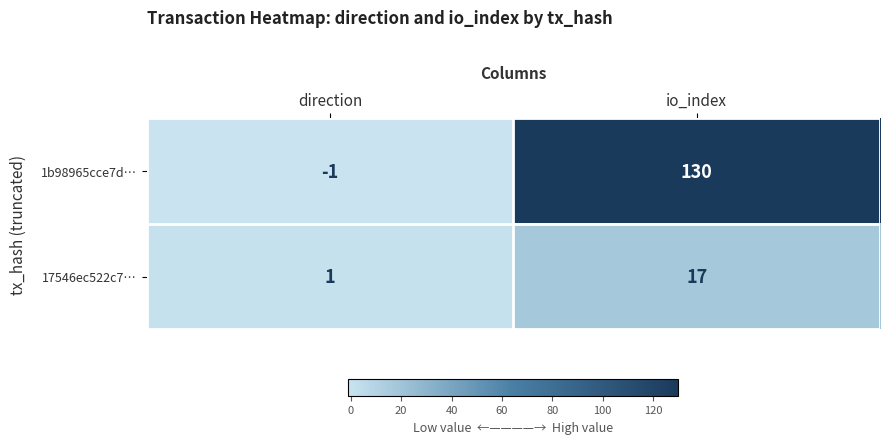

Where is 17546ec522c7… nearest to the value 9?

direction